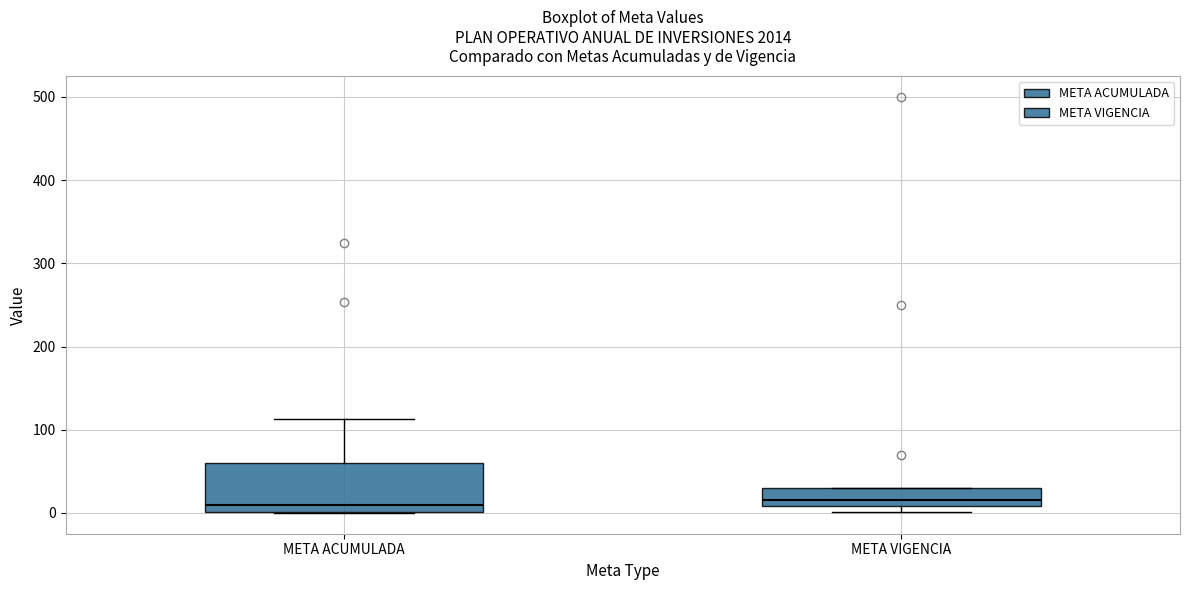

Where is the lower edge of the box for META ACUMULADA on the y-axis? The values are not printed on the chart, so give them approximately, as read against the axis.

0